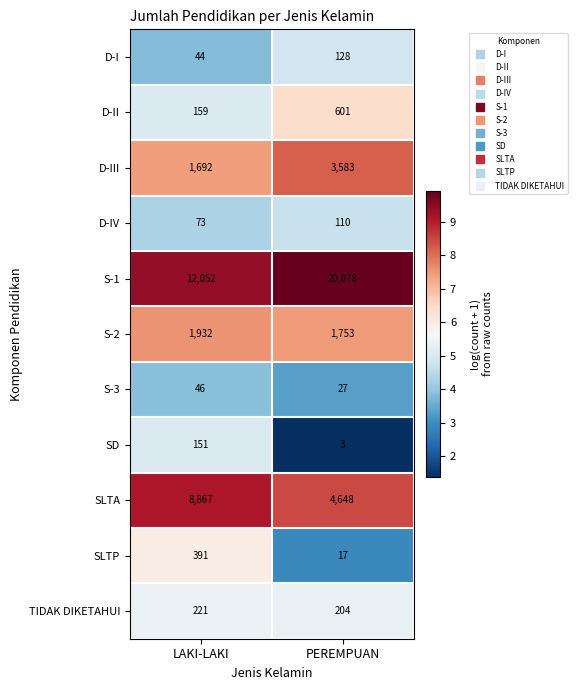

Which series changed the most between LAKI-LAKI and PEREMPUAN?

S-1